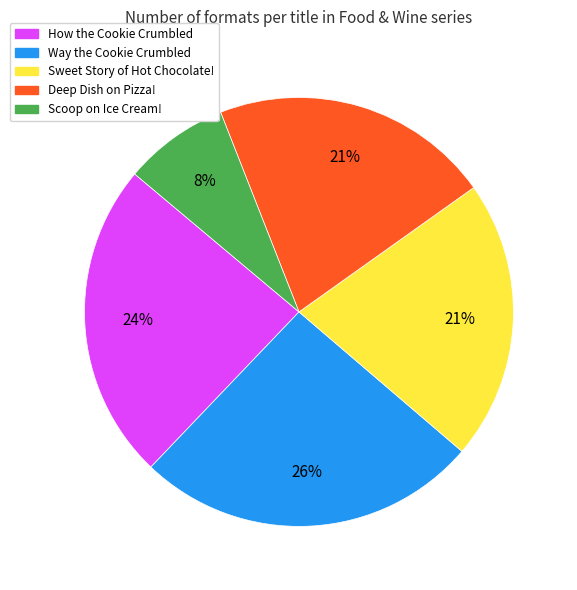

Is there any slice that represents more than half of the pie?

No